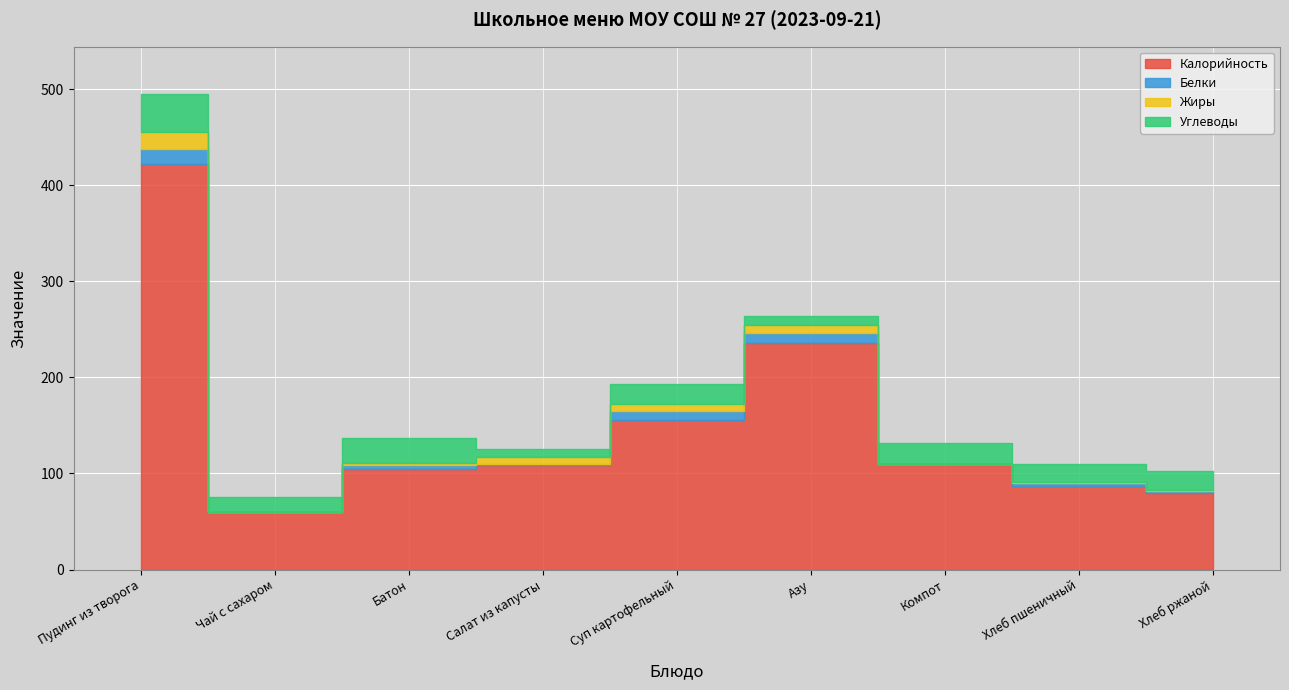

What is the spread (max minus min) of values at Салат из капусты?

108